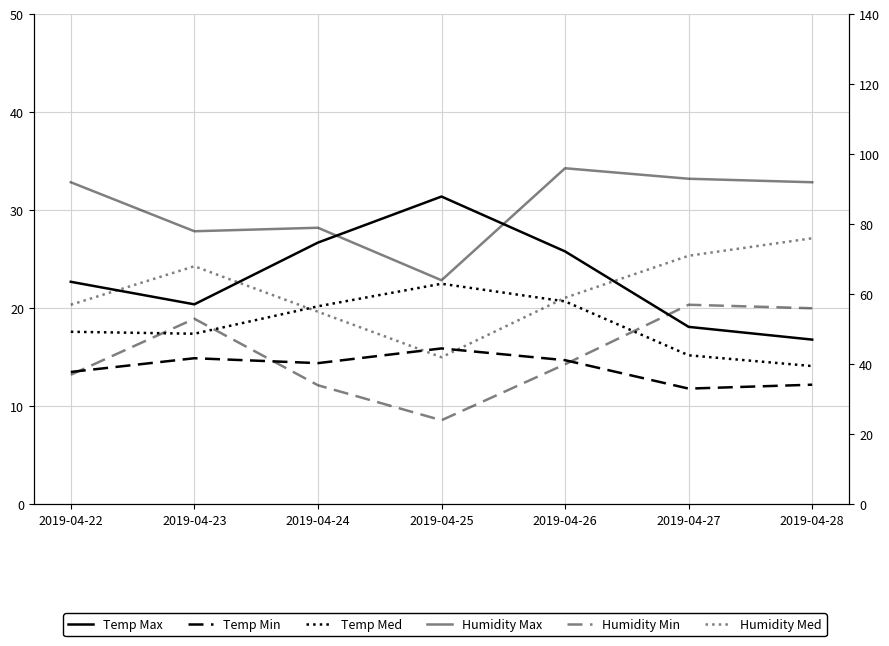

The Temp Min series shows 8.2 at 2019-04-24. True or false?

False